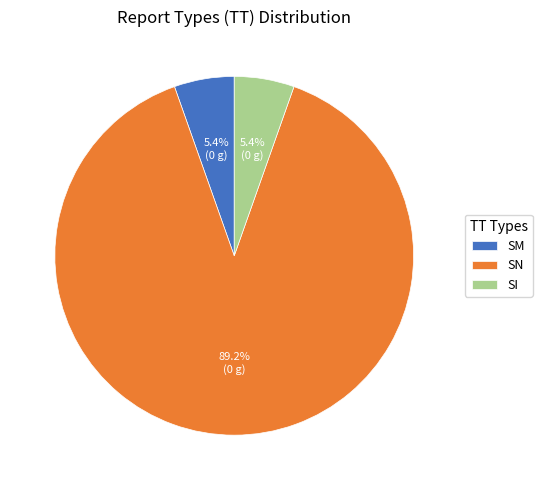

The SI slice represents 19% of the pie. True or false?

False